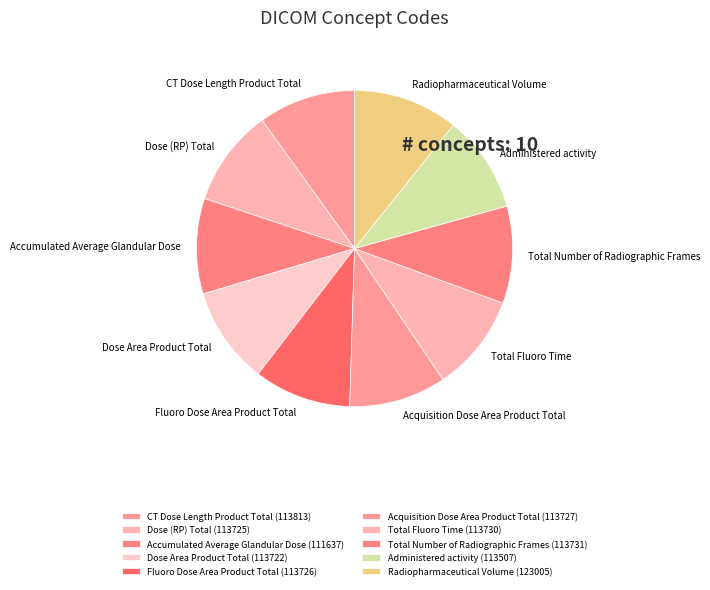

What is the ratio of the value at Radiopharmaceutical Volume to the value at Accumulated Average Glandular Dose?

1.1